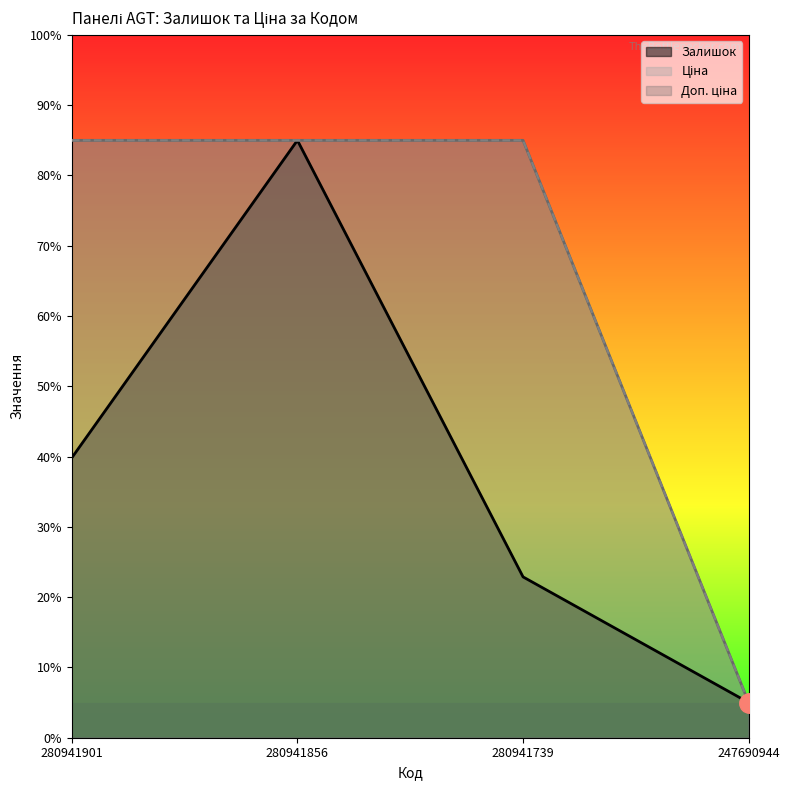

True or false: Ціна has a value of 23.8 at 280941739.

False